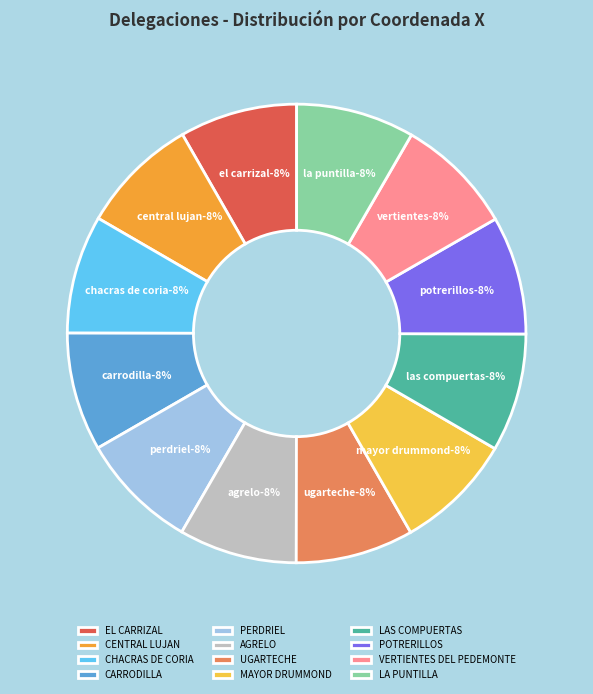

To the nearest percent, what is the average slice percentage?

8%